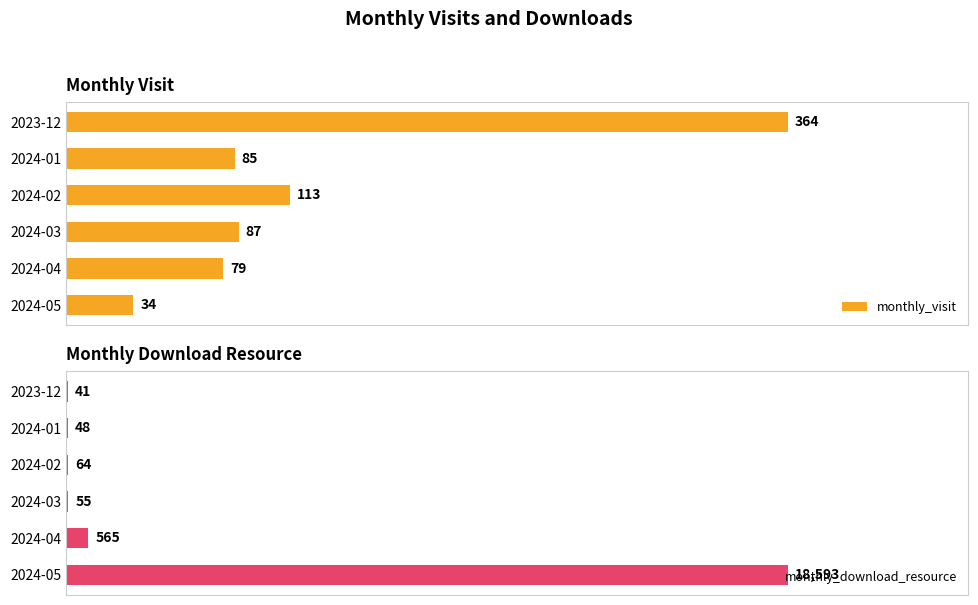

List the series in order of their overall mean, lowest first.

monthly_visit, monthly_download_resource